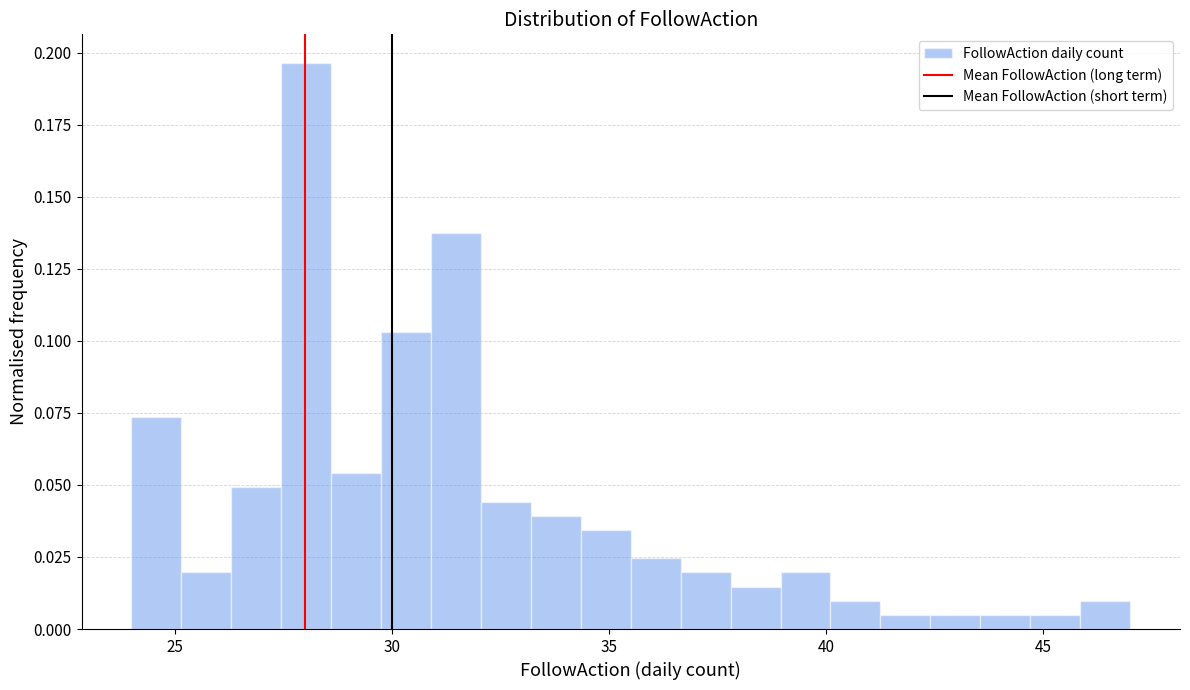

Read against the x-axis, roughly where is the centre of the tallest bar?

28.0